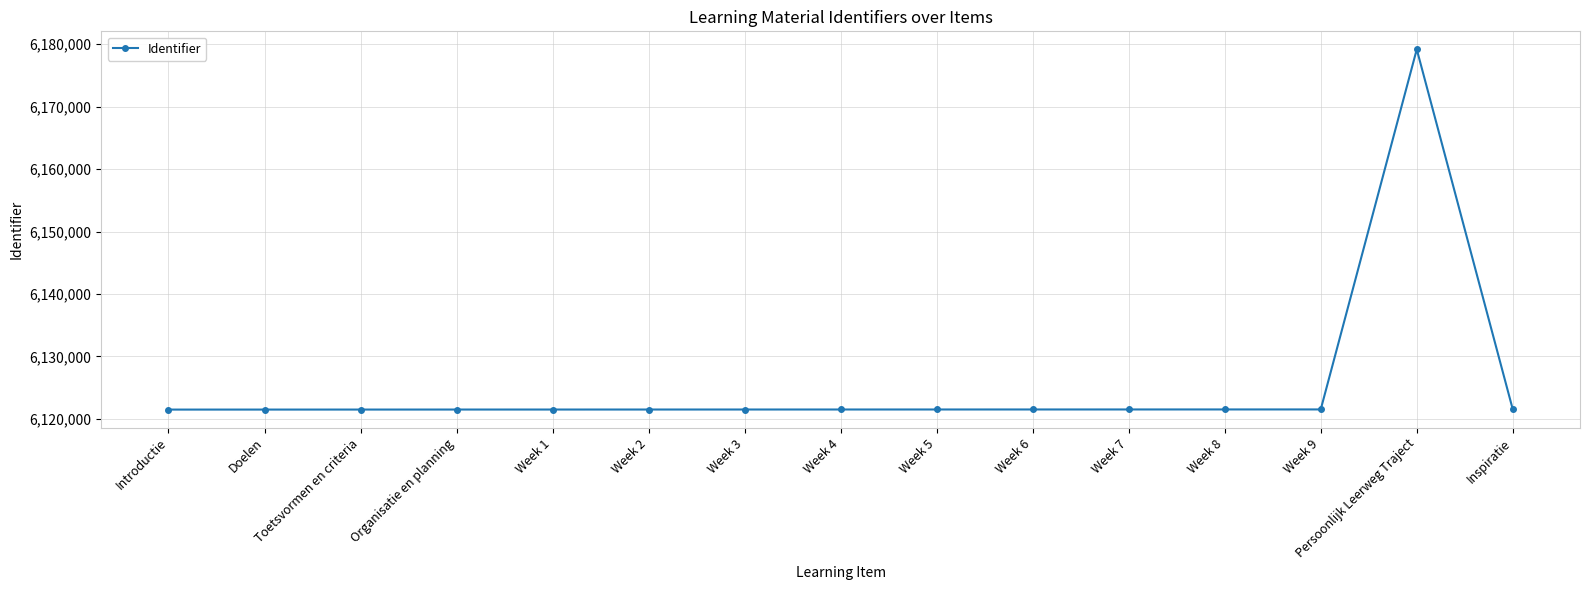

Which label corresponds to the largest value in the chart?

Persoonlijk Leerweg Traject